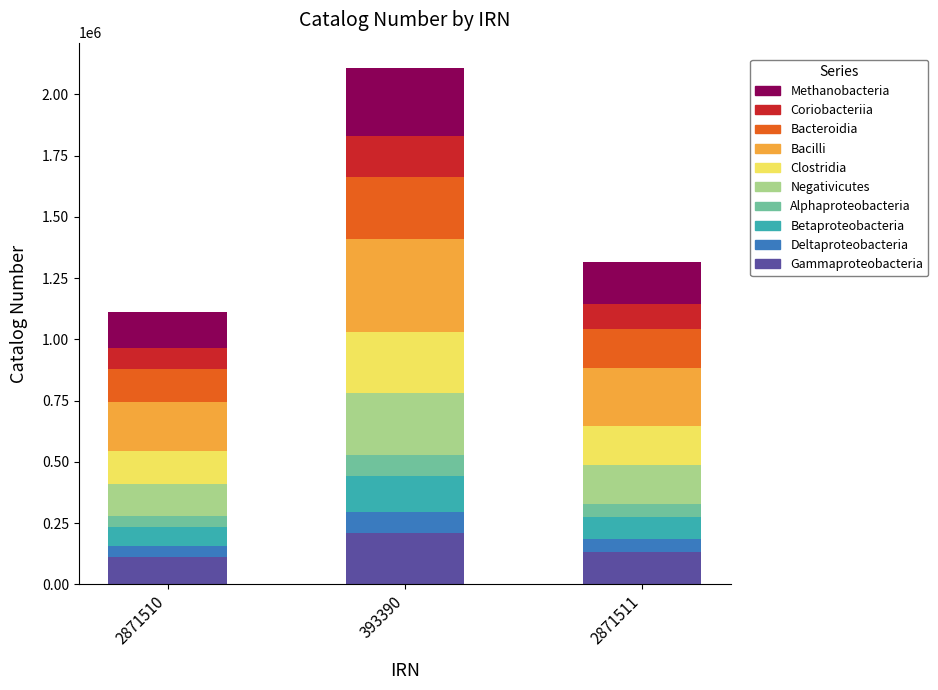

What is the difference between the maximum and minimum values in the Gammaproteobacteria series?

99567.2